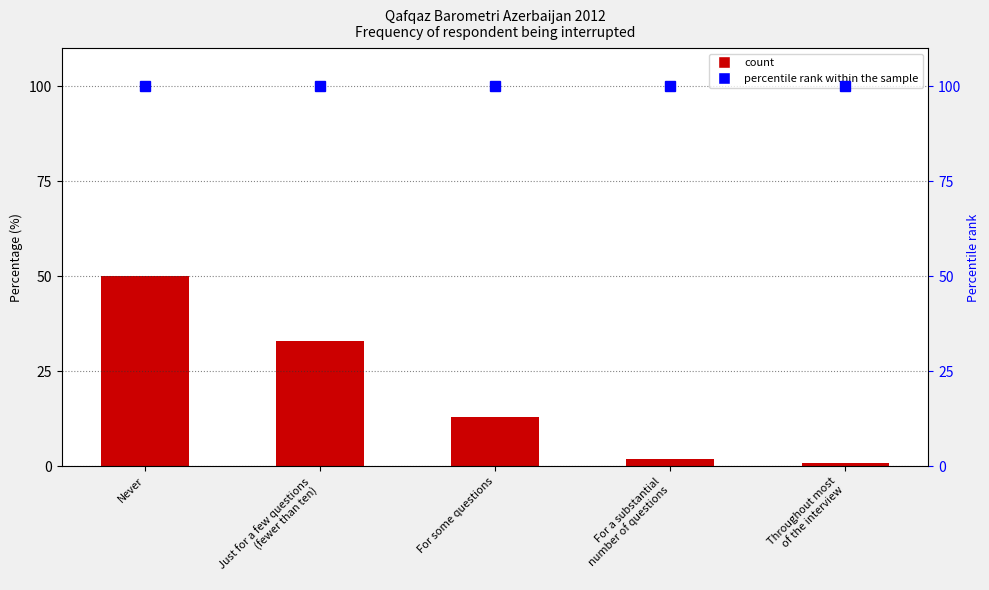

Reading left to right, what are all the values shown in this chart?

Frequency (%): 50	33	13	2	1
percentile rank within the sample: 100	100	100	100	100